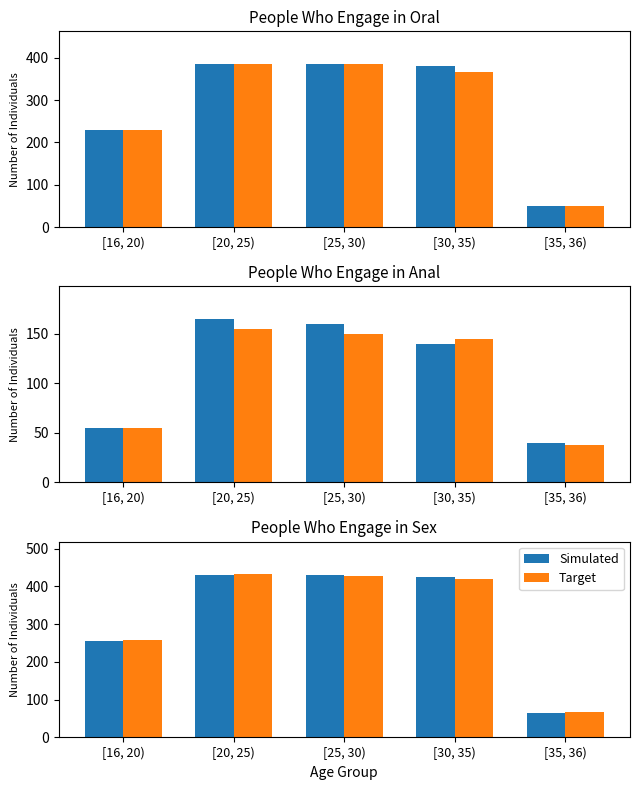

What is the difference between the Target values at [30, 35) and [25, 30)?

8